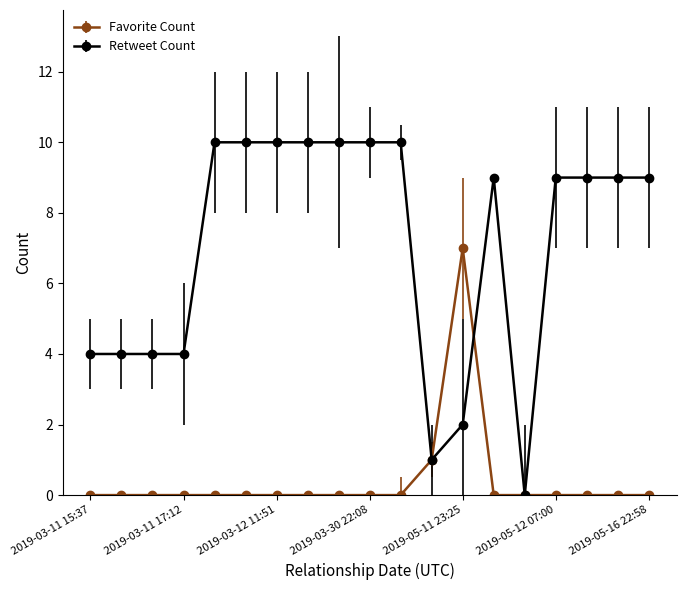

What is the average value of the Retweet Count series?

7